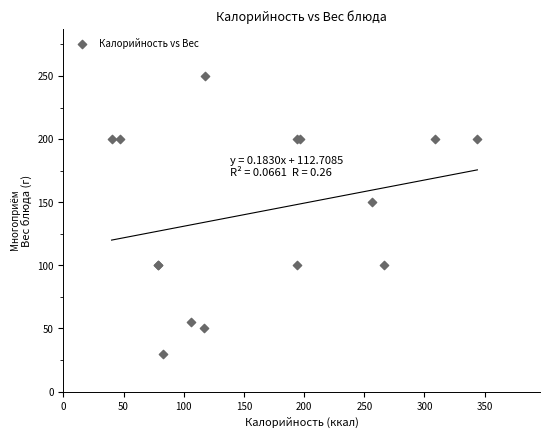

What Y value in the scatter plot is closest to 140?

150